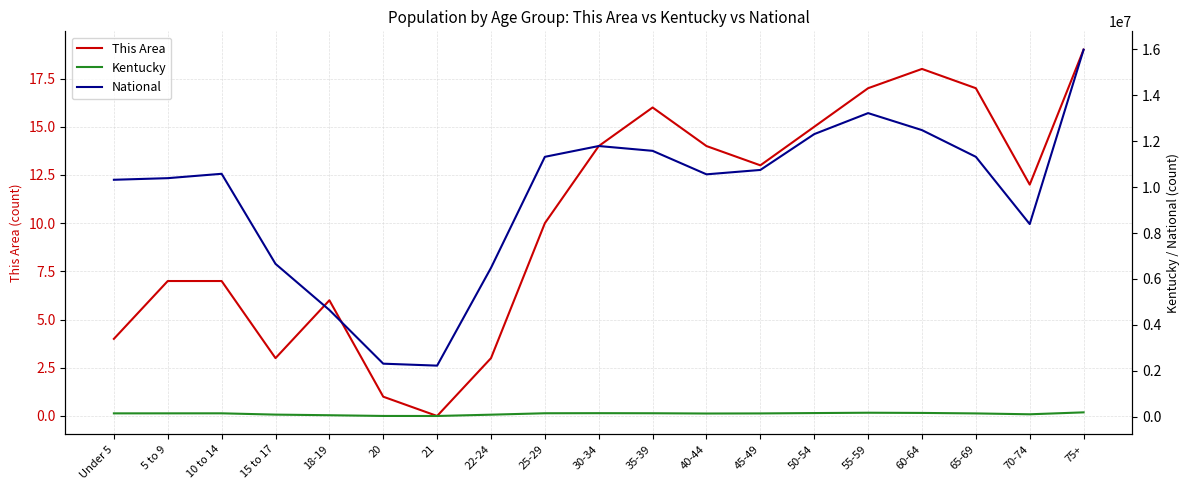

What is the difference between the highest and lowest values at 22-24?

6482656